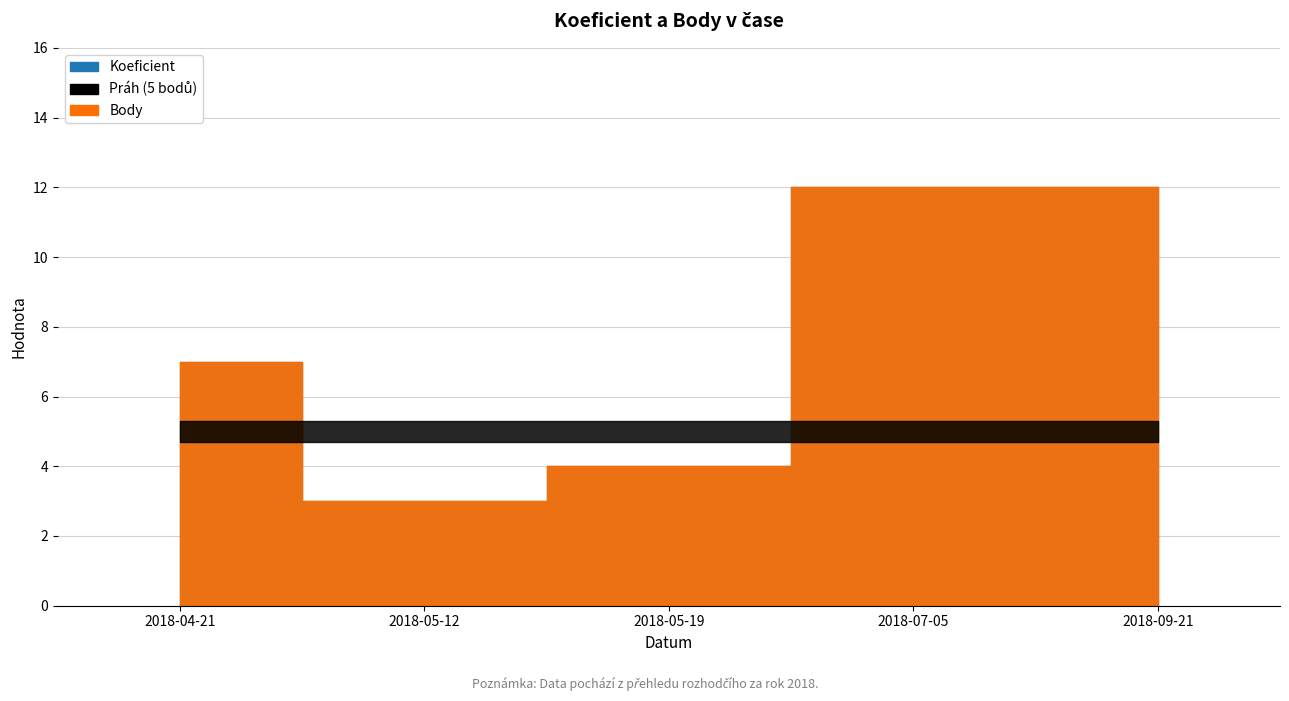

Reading left to right, list all the values displayed in this chart.

Koeficient: 2018-04-21=7	2018-05-12=3	2018-05-19=4	2018-07-05=12	2018-09-21=12
Body: 2018-04-21=7	2018-05-12=3	2018-05-19=4	2018-07-05=12	2018-09-21=12